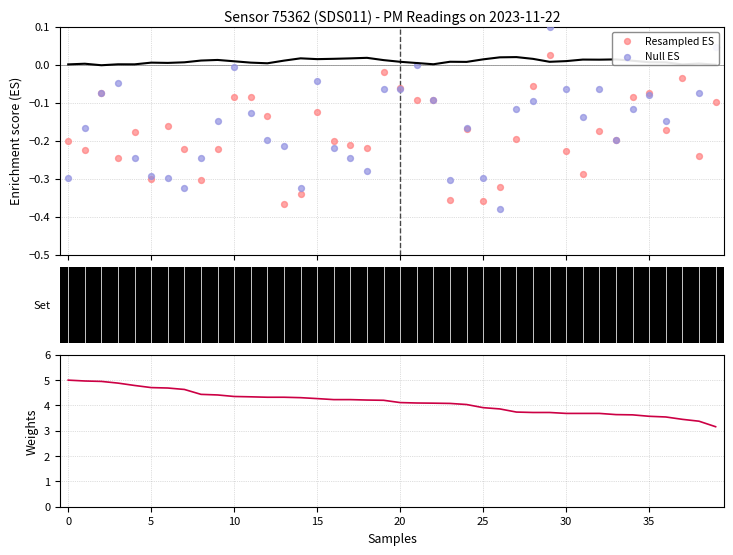

Which series reaches the maximum Y coordinate?

Weights